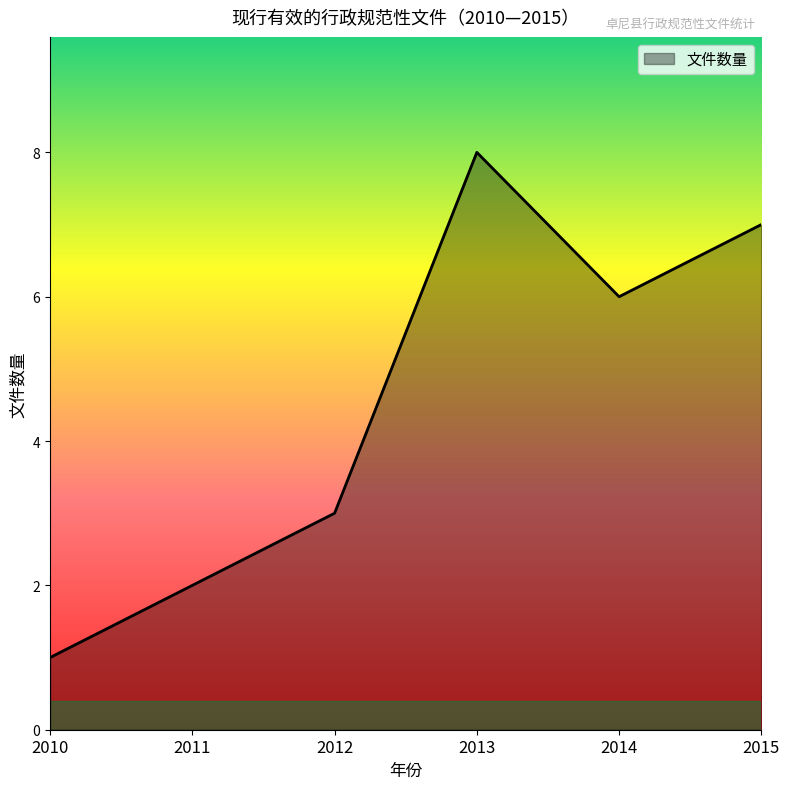

List the labels in order of value, smallest first.

2010, 2011, 2012, 2014, 2015, 2013